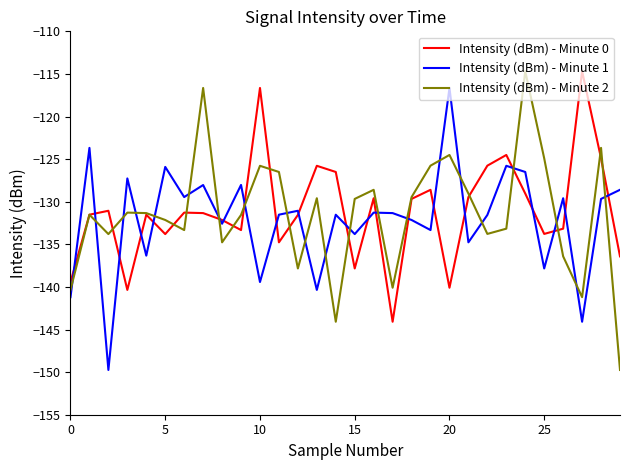

How many interior local valleys does the Intensity (dBm) - Minute 0 series have?

8